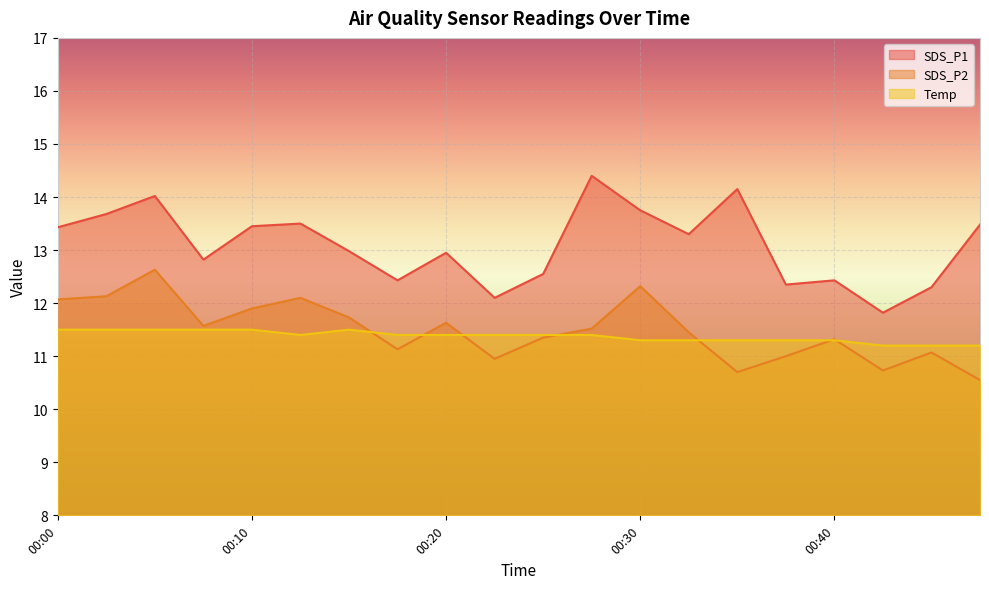

What is the sum of the SDS_P1 values at 00:15 and 00:47?

26.5